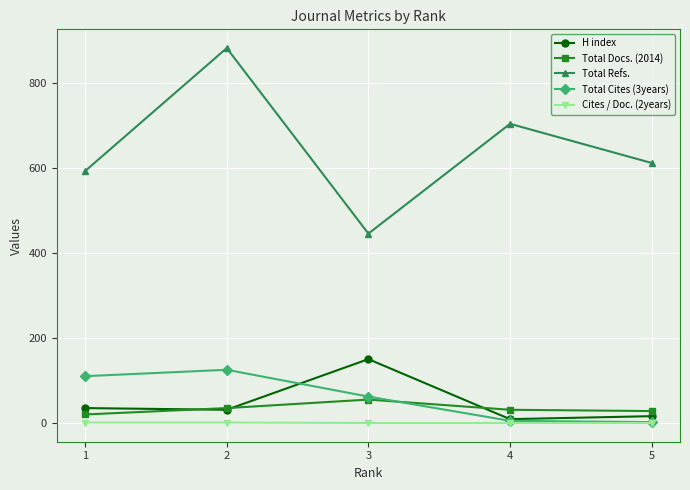

At which category is the sum across all series the highest?

2